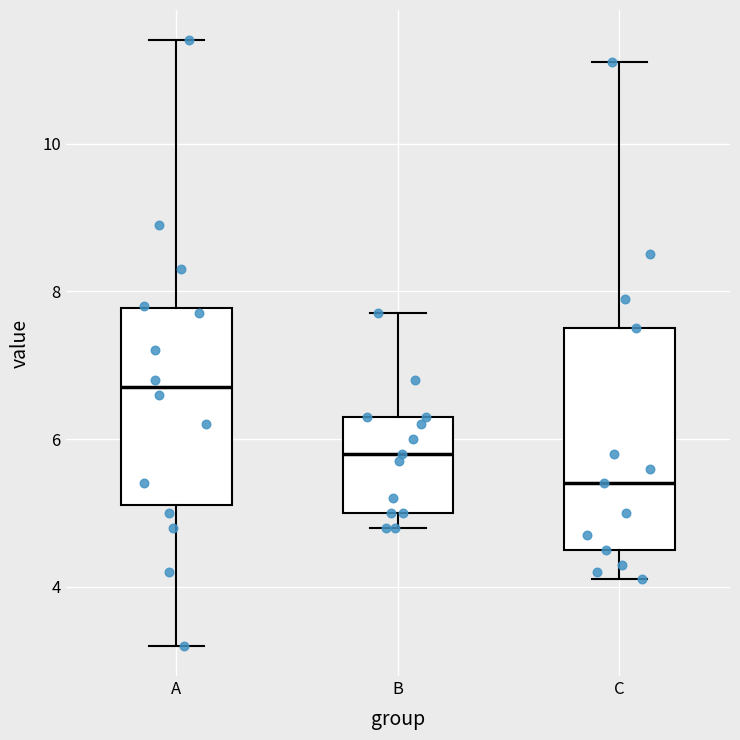

Which box's median line is the lowest?

C